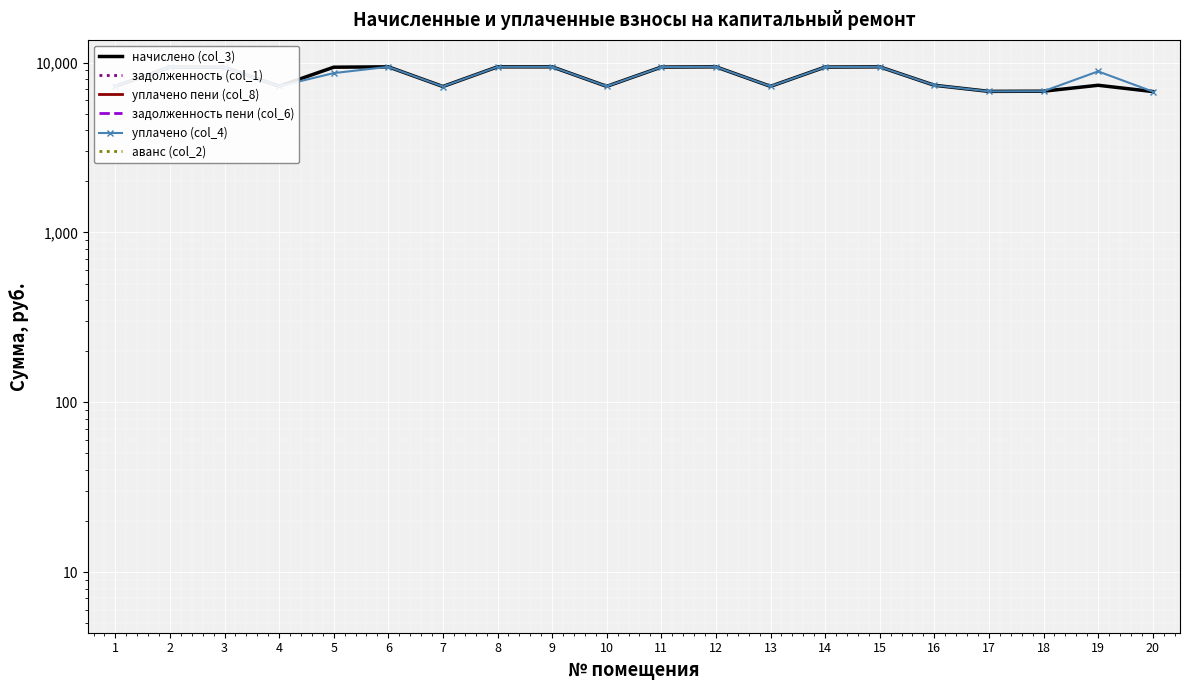

What is the value of the уплачено (col_4) point at the 20th from the left?

6758.4